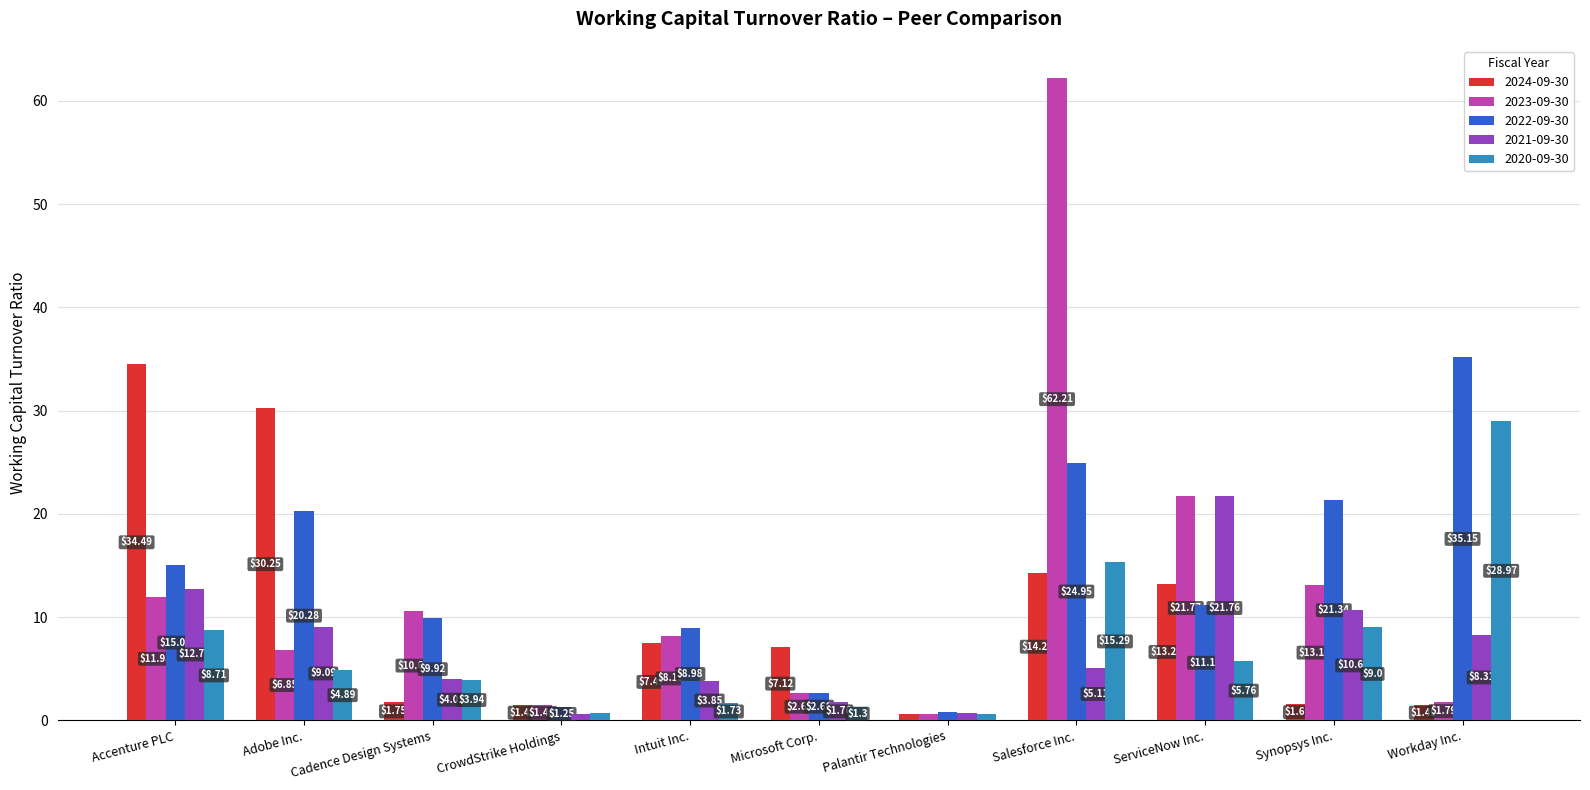

How many categories are shown in the chart?

11